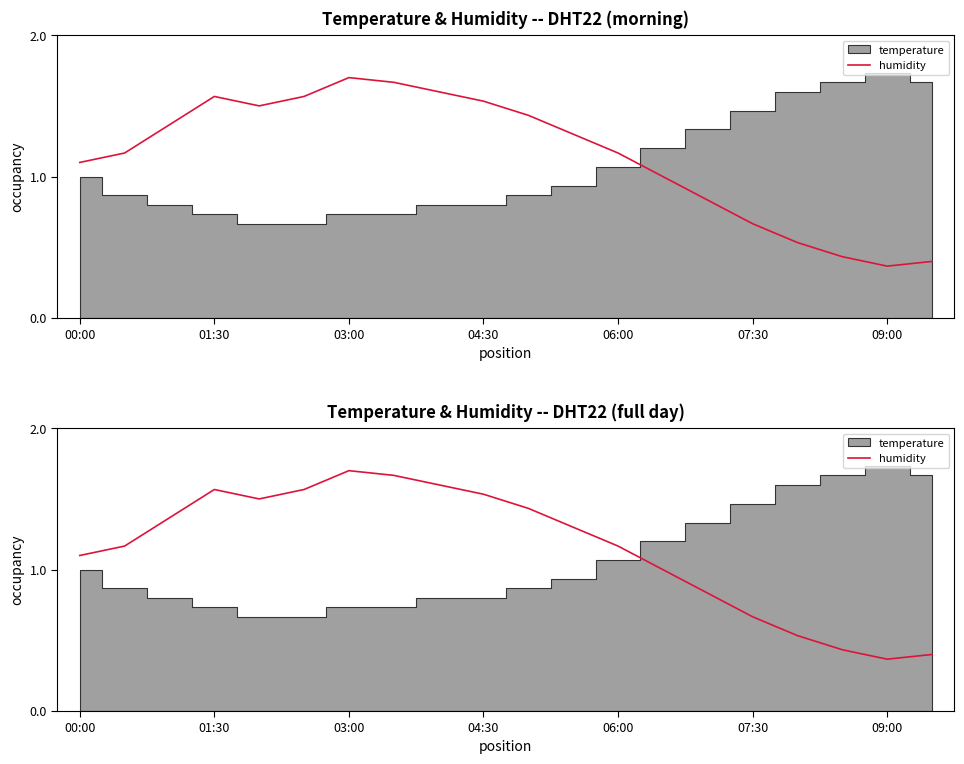

Between 01:30 and 7, which is larger?

7